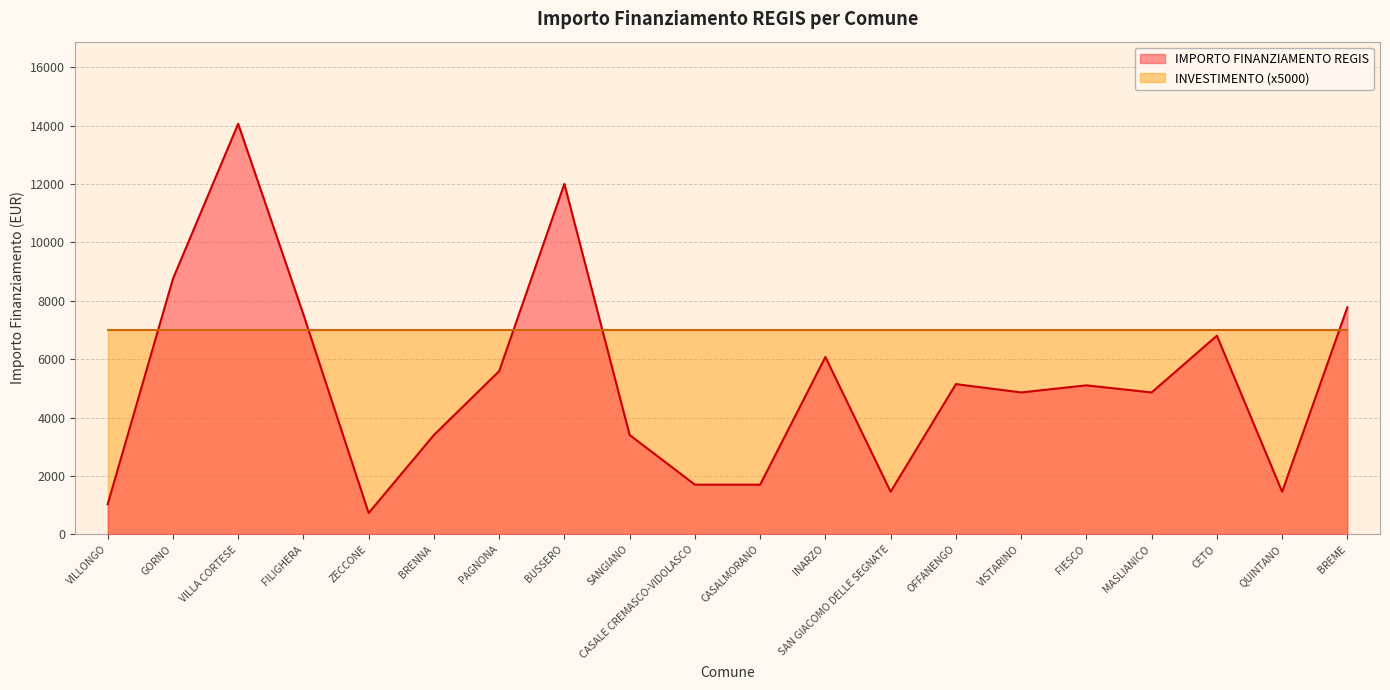

What is the sum of all values?

103441